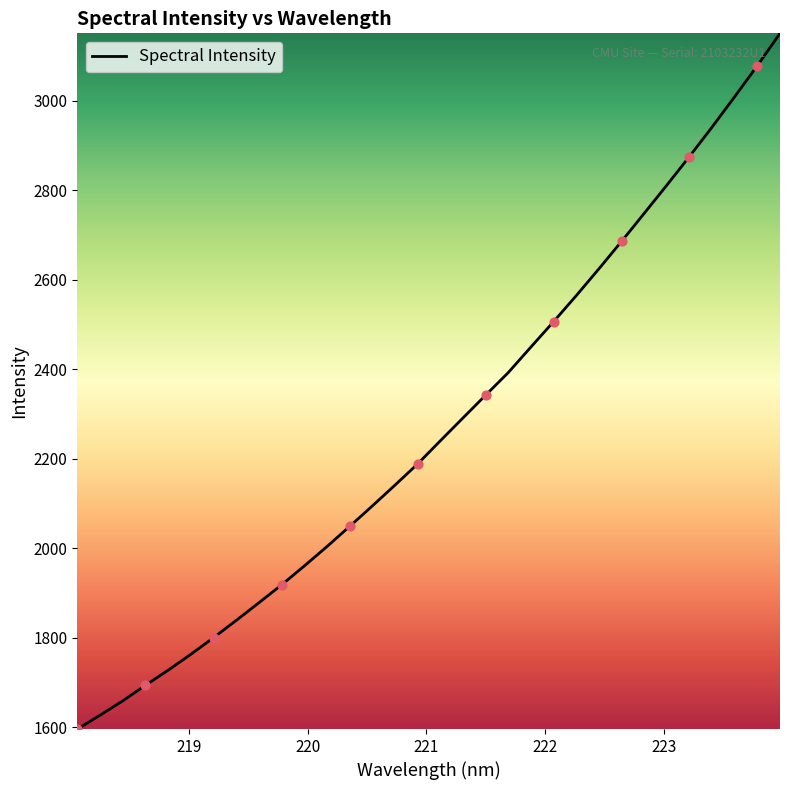

What is the greatest value displayed?

3150.7